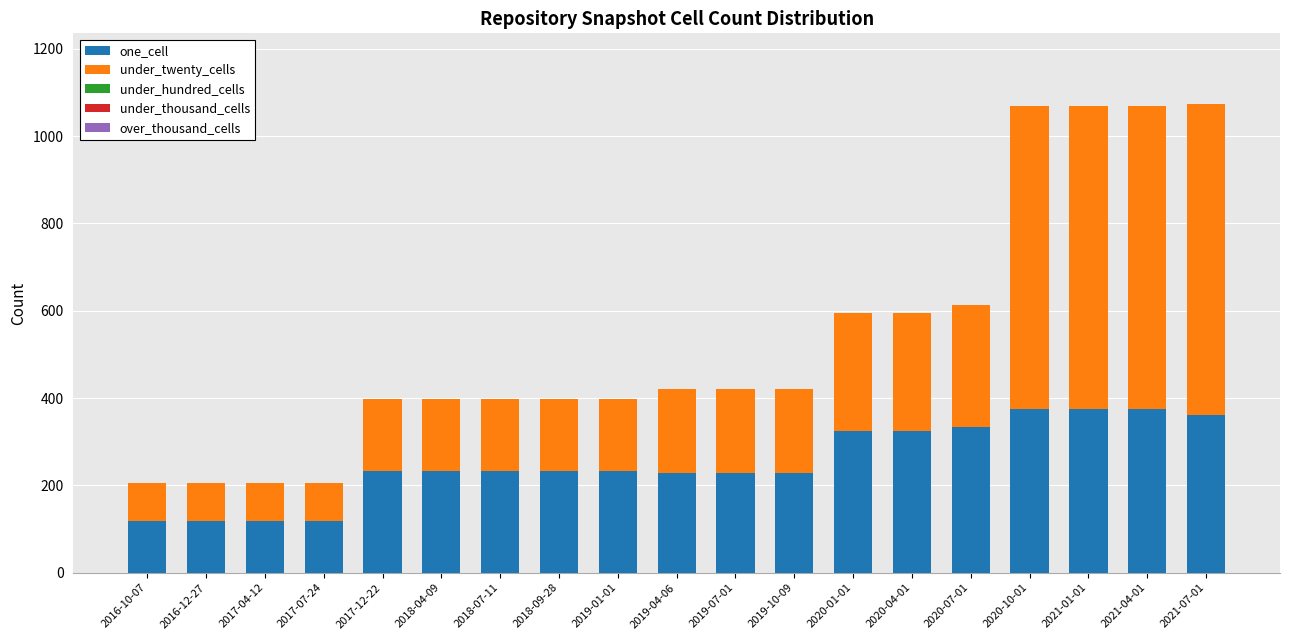

What is the highest value of the one_cell series?

376